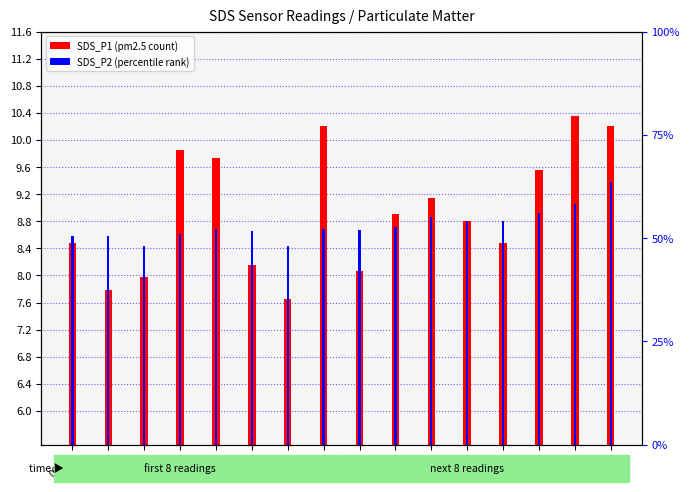

What is the average value of the SDS_P1 (transformed count) series?

9.0